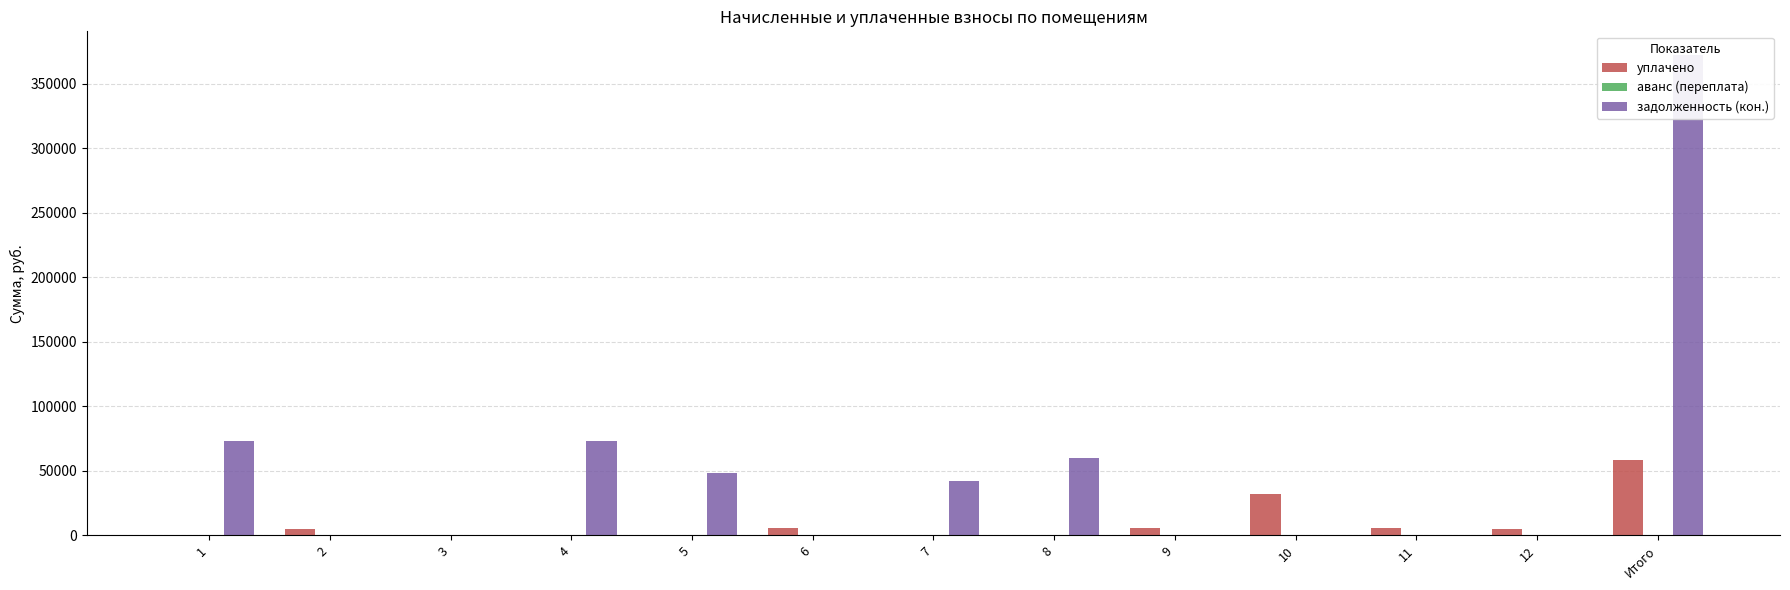

At which label does уплачено first exceed 4554?

2